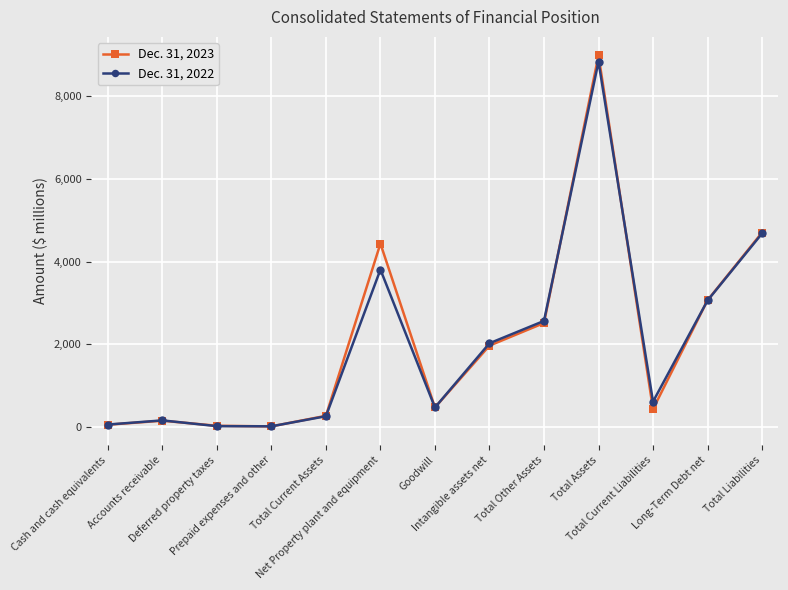

What are all the series names shown in the legend?

Dec. 31, 2023, Dec. 31, 2022